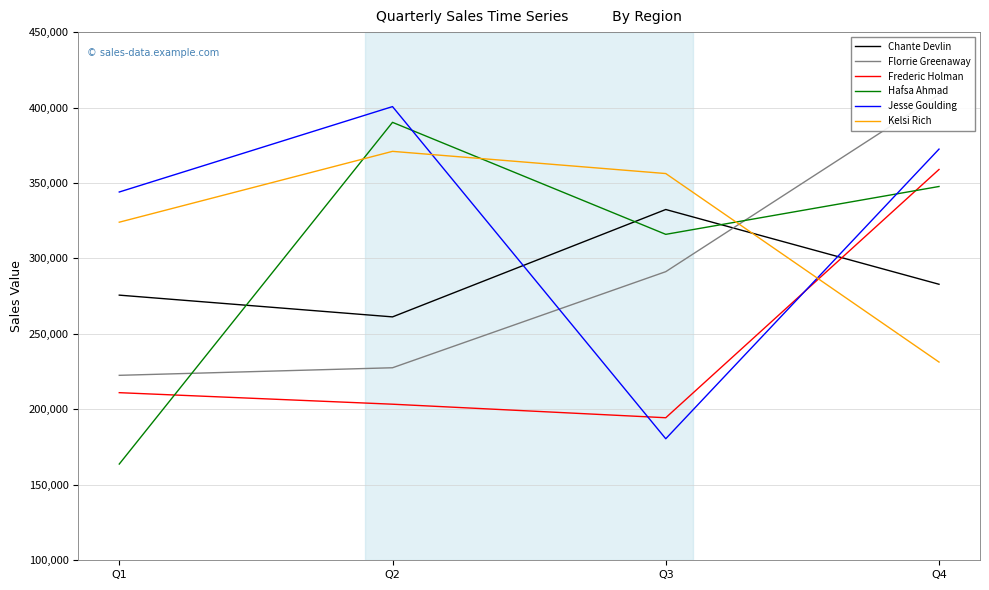

Which series changed the most between Q1 and Q3?

Jesse Goulding